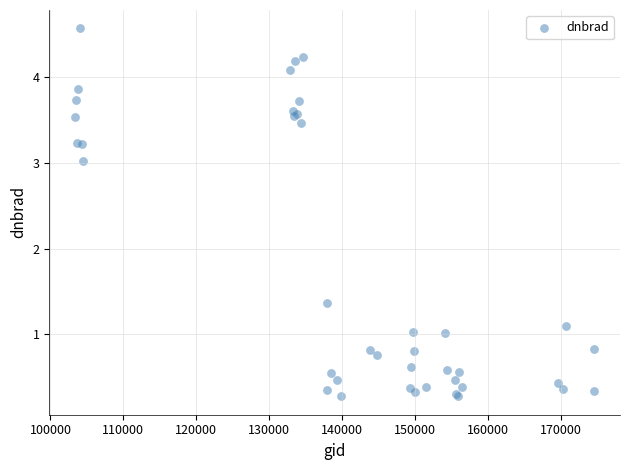

What Y value in the scatter plot is closest to 2?

1.4